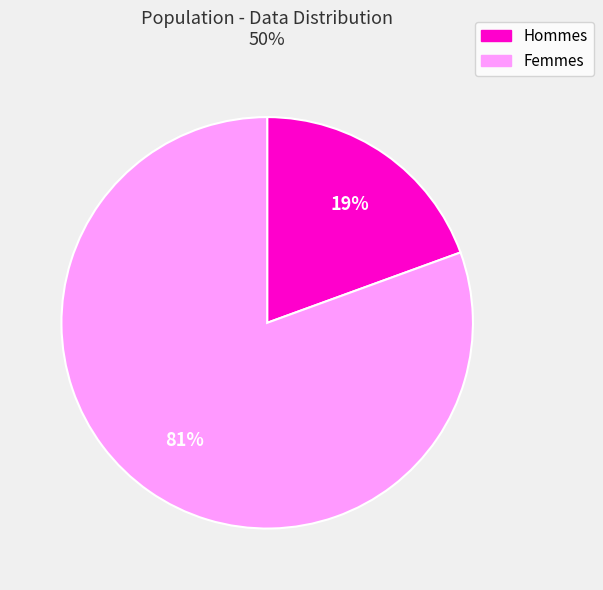

To the nearest percent, what percentage of the pie is Femmes?

81%